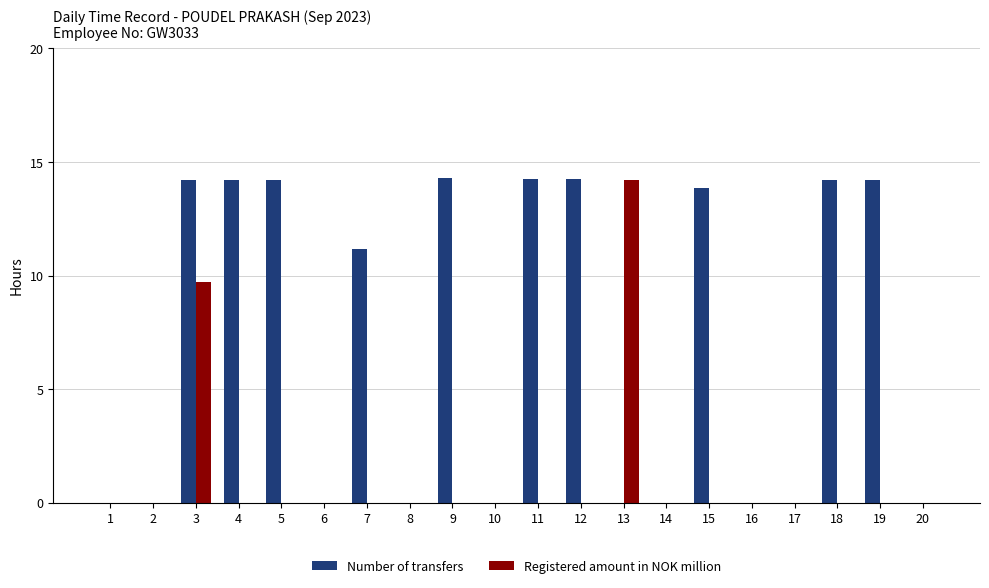

What is the sum of the Number of transfers values at 6 and 3?

14.2